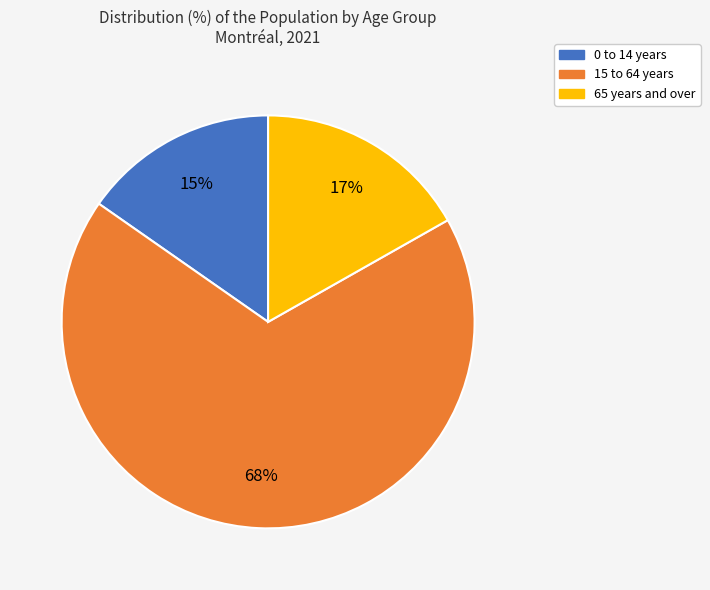

Which slice represents more than half of the pie?

15 to 64 years